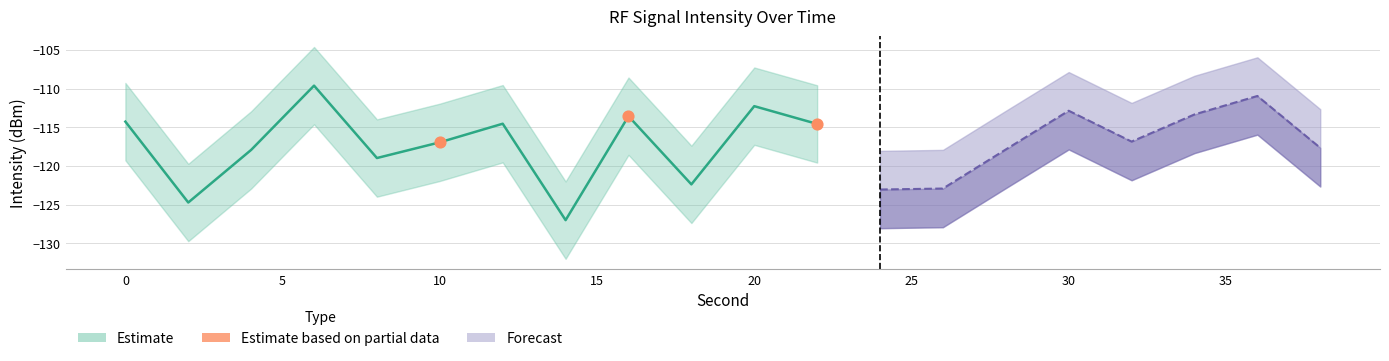

What Y value in the scatter plot is closest to -115?

-114.6